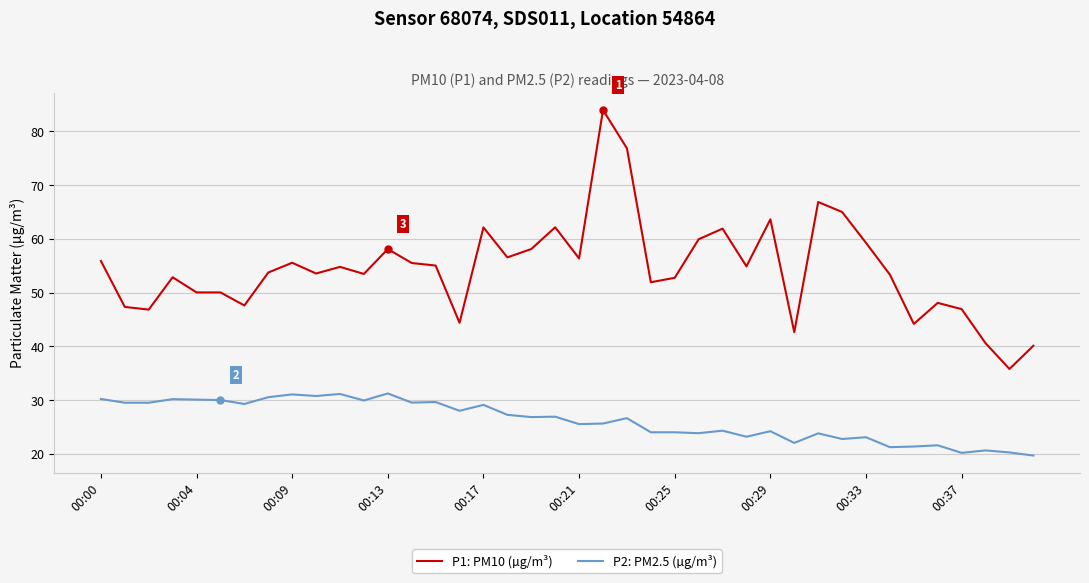

What is the maximum value for P2: PM2.5 (µg/m³)?

31.2